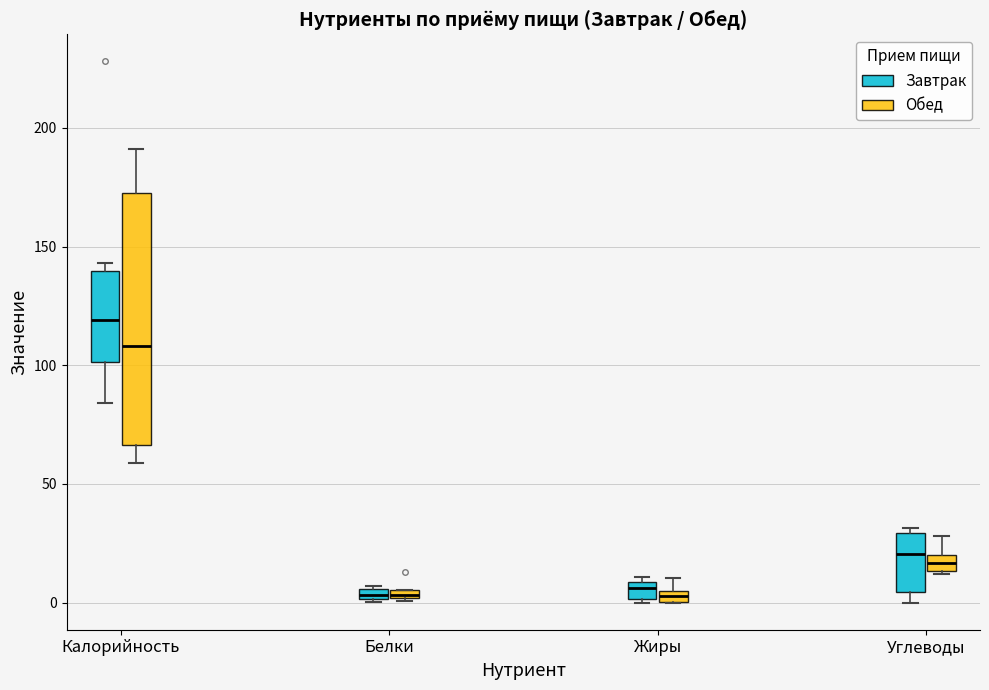

Comparing the boxes themselves (not the whiskers), which one is the tallest?

Калорийность (Обед)